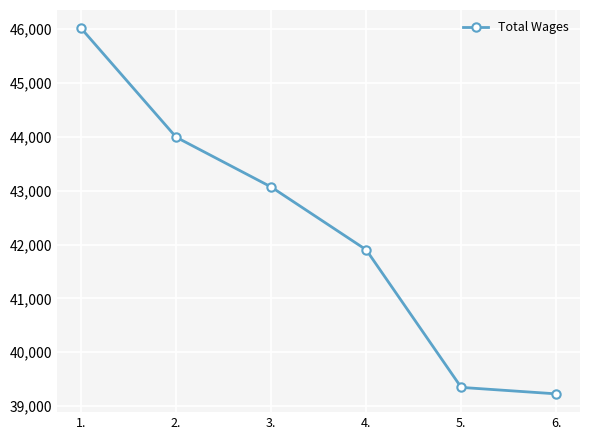

Which label corresponds to the smallest value in the chart?

6.